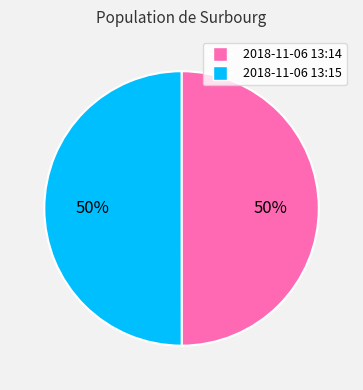

To the nearest percent, what is the average slice percentage?

50%